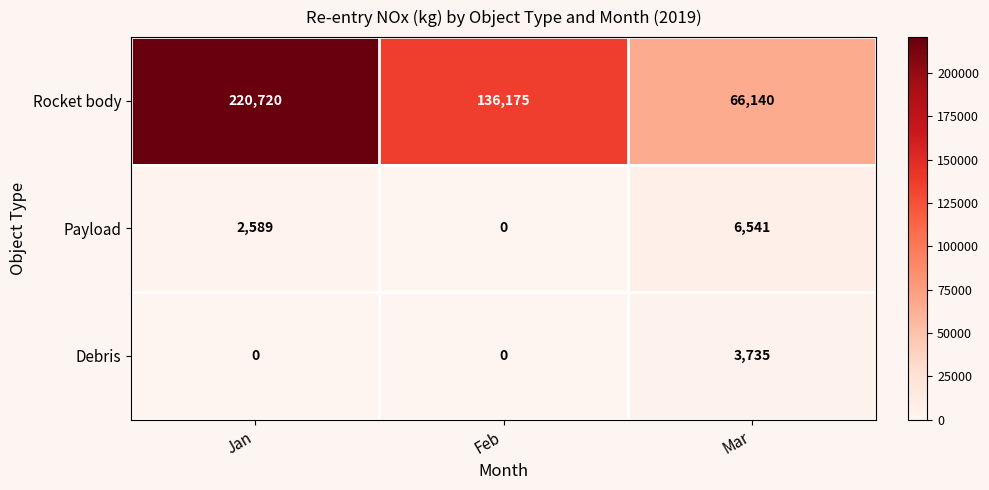

What is the total value across all series at Feb?

136175